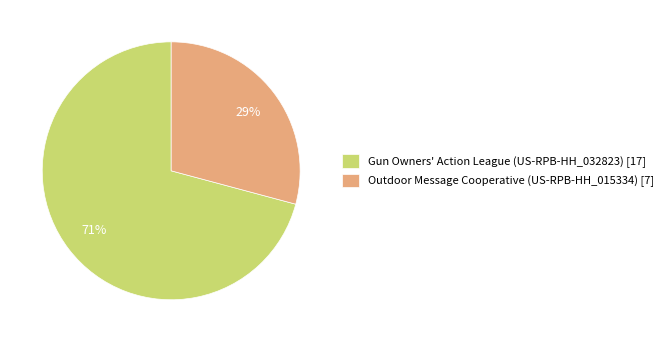

True or false: Outdoor Message Cooperative (US-RPB-HH_015334) accounts for 29% of the total.

True